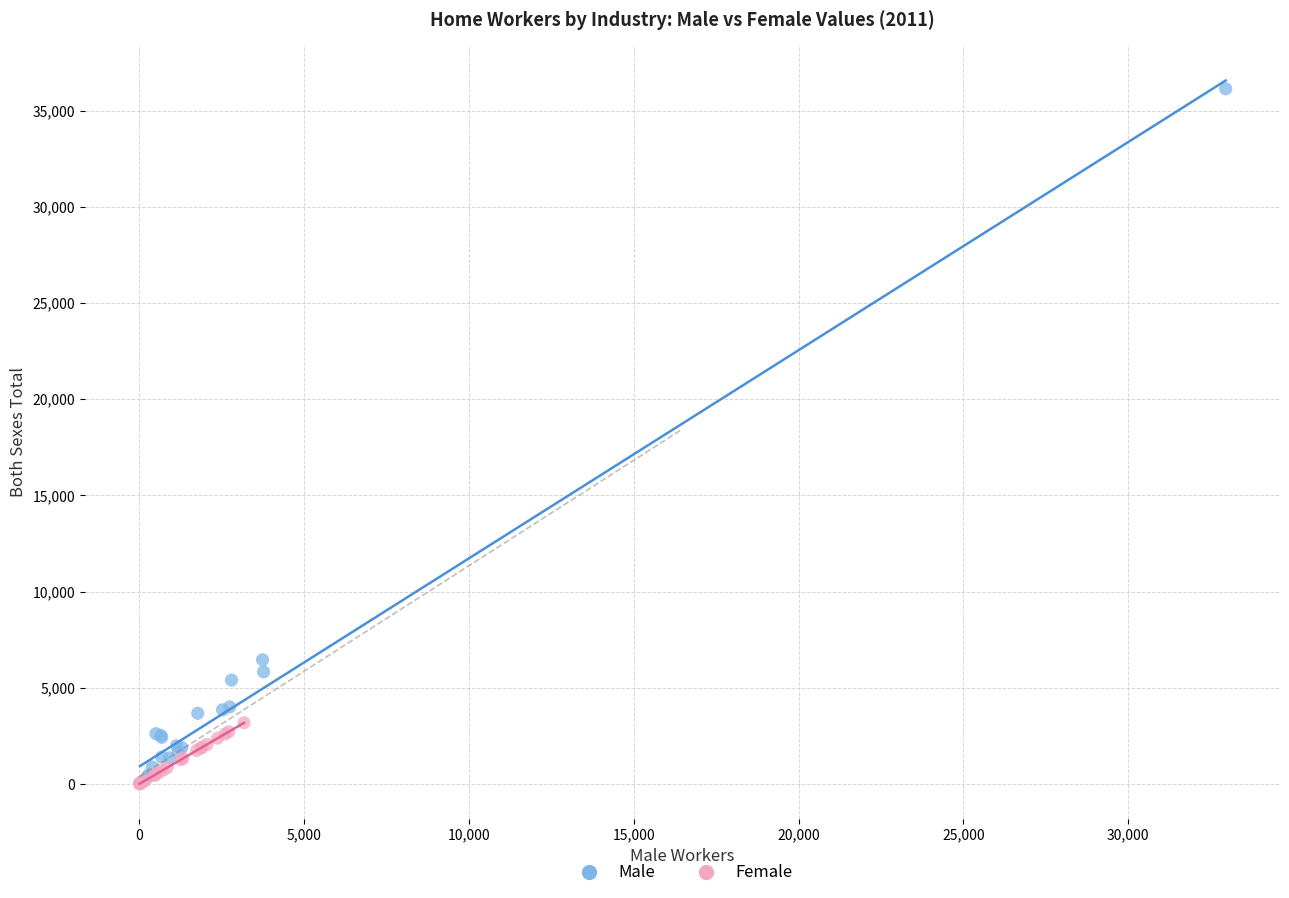

Which series has the largest Y range (max minus min)?

Male